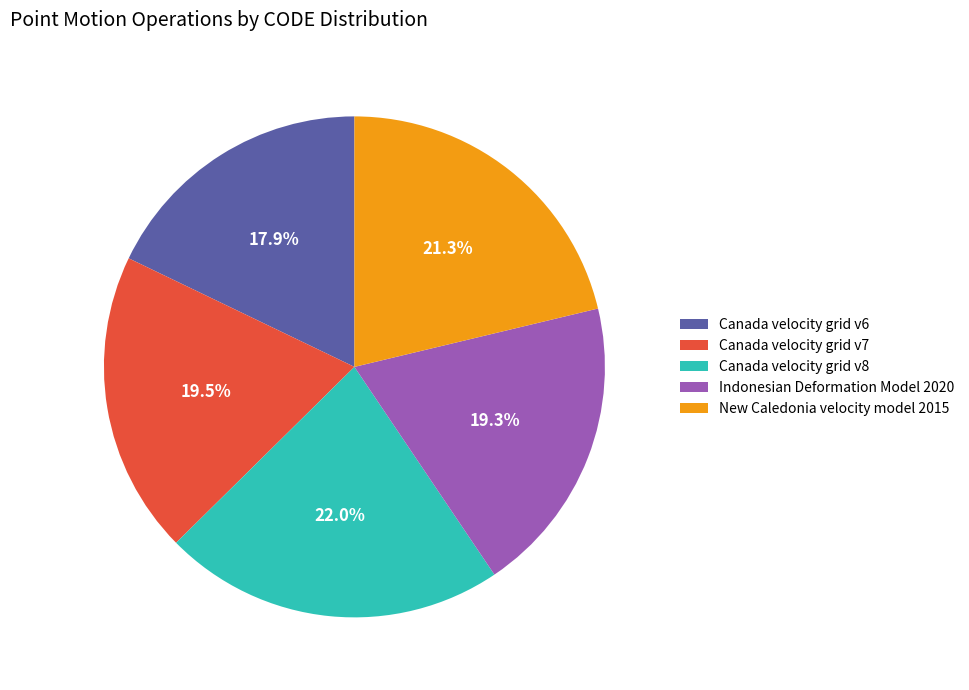

How much of the chart is everything except Canada velocity grid v6?

82.1%